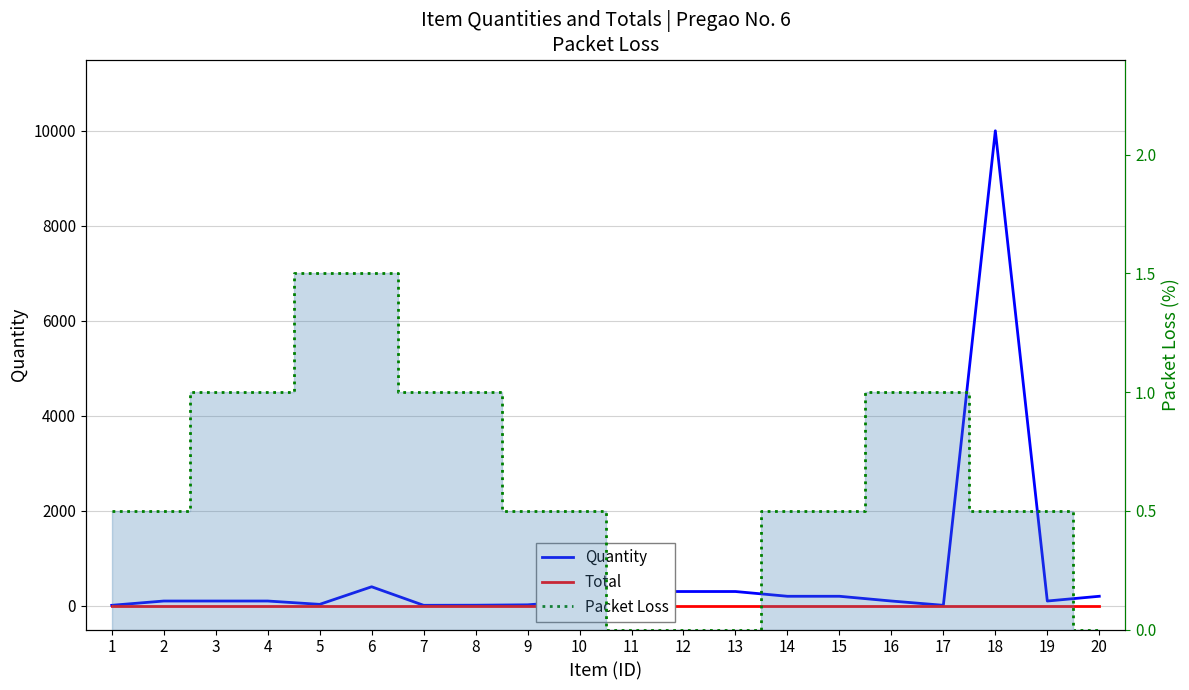

Which category has the lowest value in the Quantity series?

1